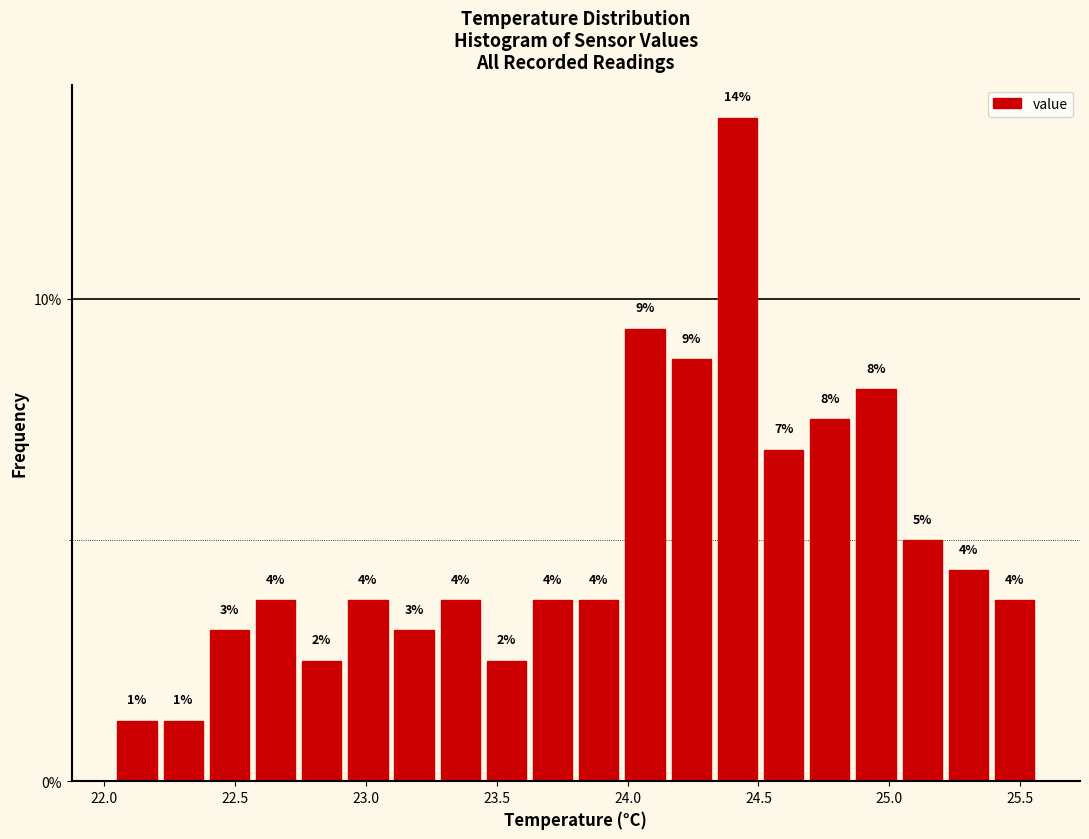

Around what value on the x-axis is the tallest bar? Give the approximate position of its centre, as read against the axis.

24.40